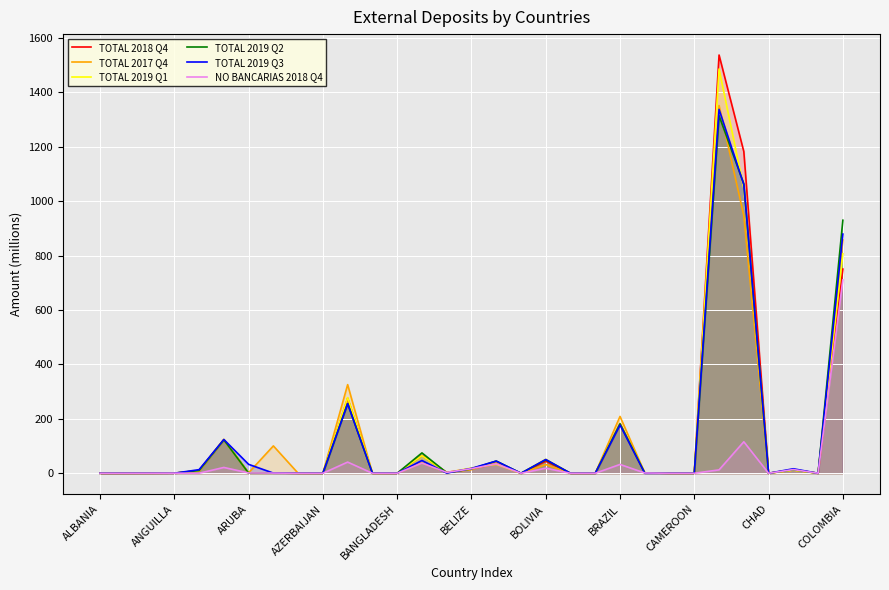

True or false: TOTAL 2017 Q4 has a value of 0.0 at CAMEROON.

True